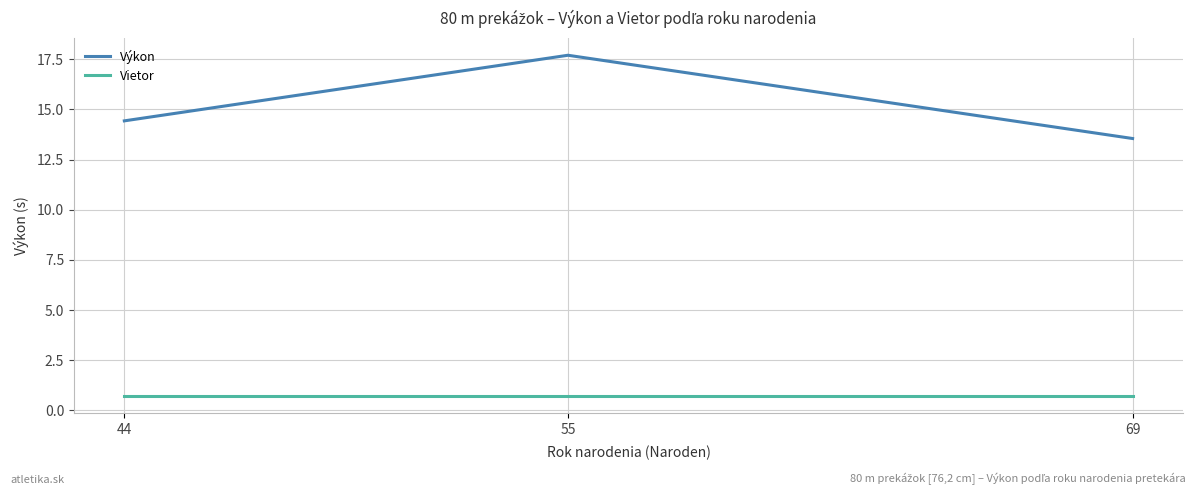

Which category has the highest value across all series?

55